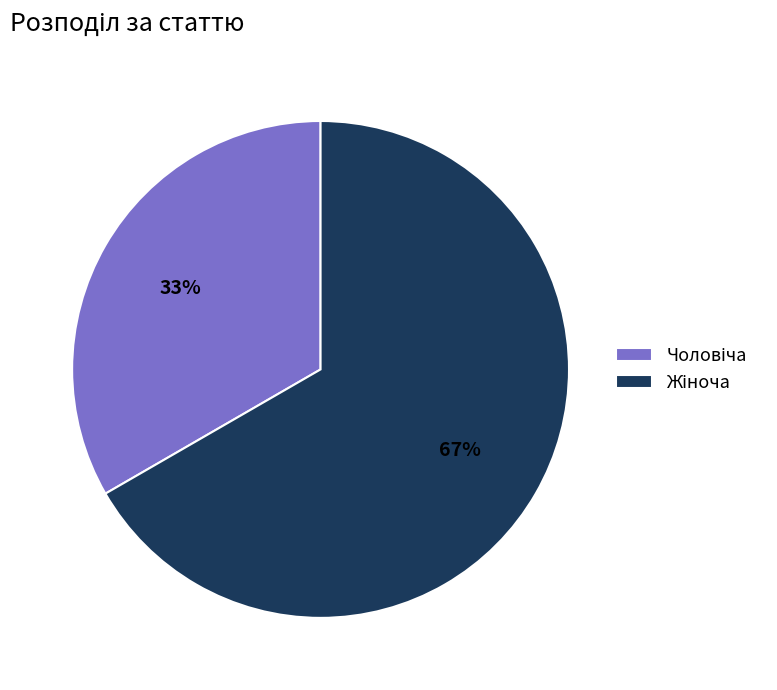

To the nearest percent, what is the average slice percentage?

50%